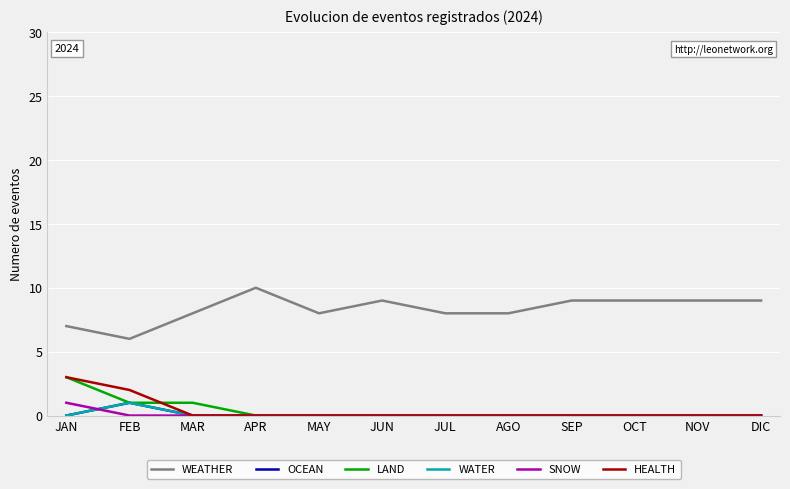

What is the difference between the highest and lowest values at JUL?

8